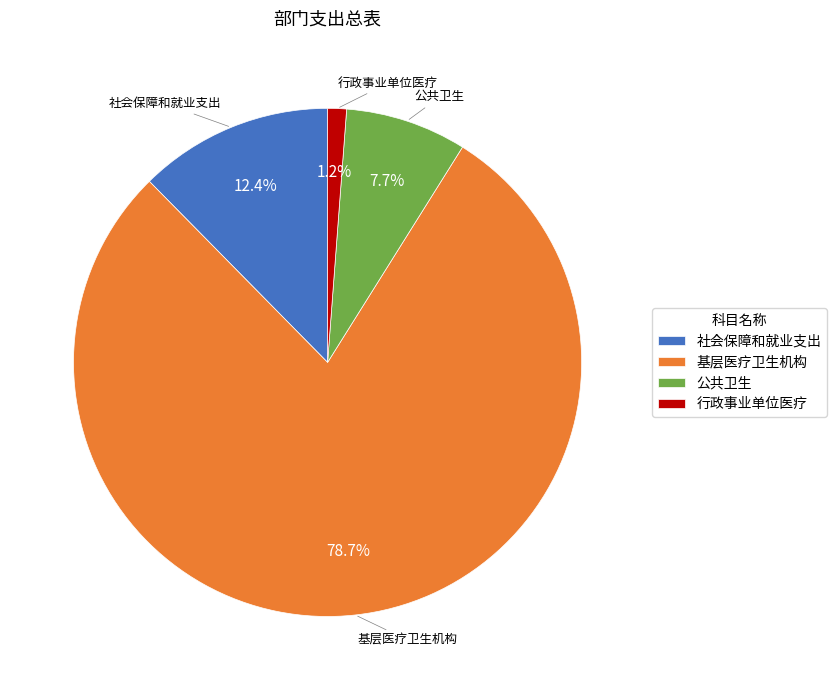

Between 社会保障和就业支出 and 行政事业单位医疗, which is larger?

社会保障和就业支出